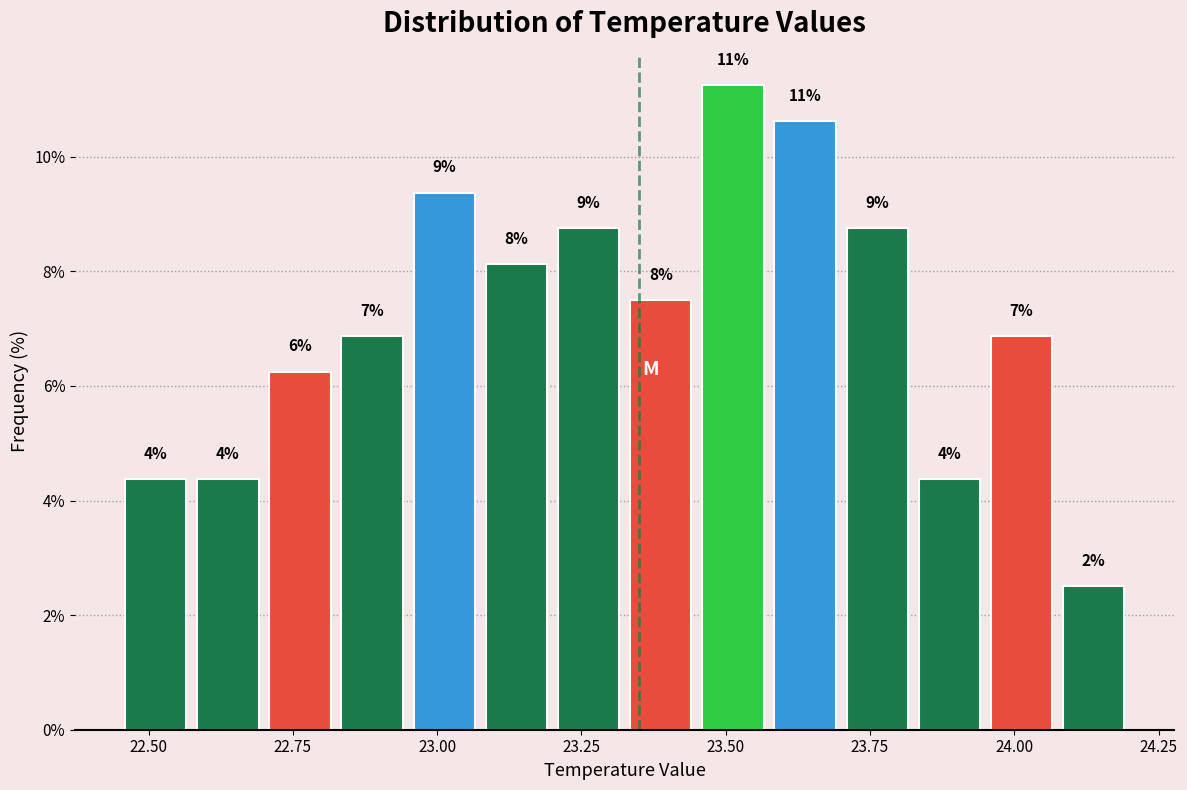

Read against the x-axis, roughly where is the centre of the tallest bar?

23.50